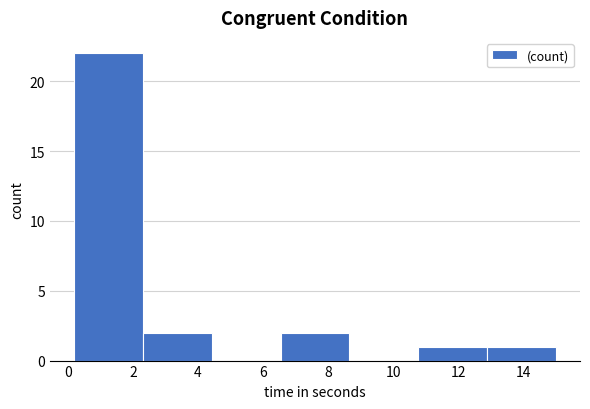

What is the height of the bar covering 10.8 to 12.8 on the x-axis? Neither the bar edges nor the heights are printed on the chart, so give them approximately, as read against the axes.

1